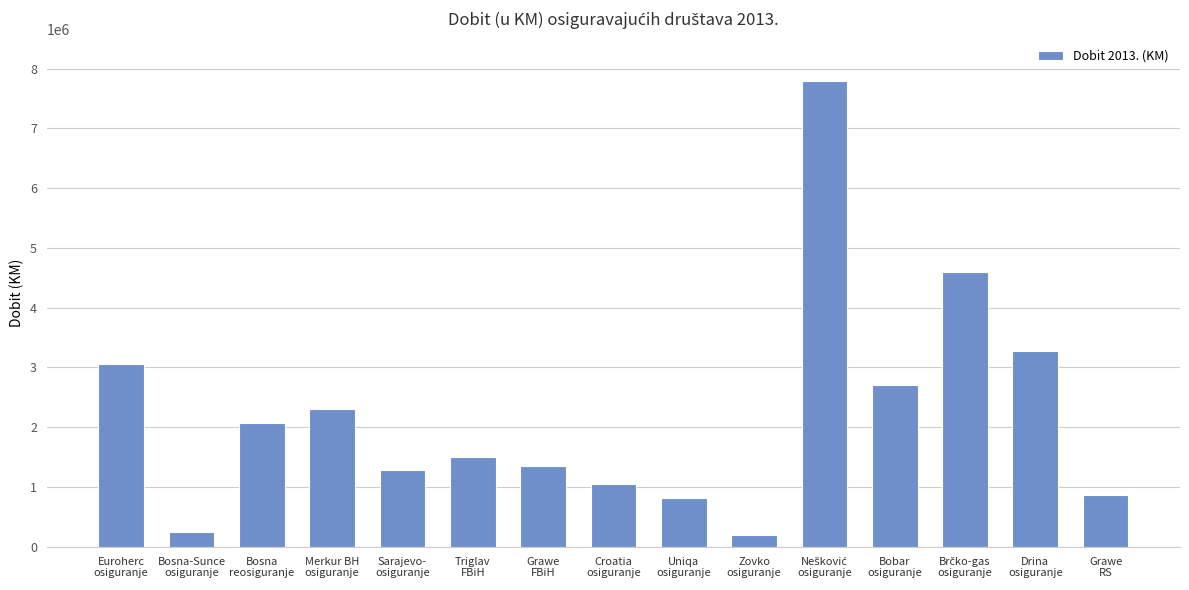

Between Bosna-Sunce
osiguranje and Bobar
osiguranje, which is larger?

Bobar
osiguranje